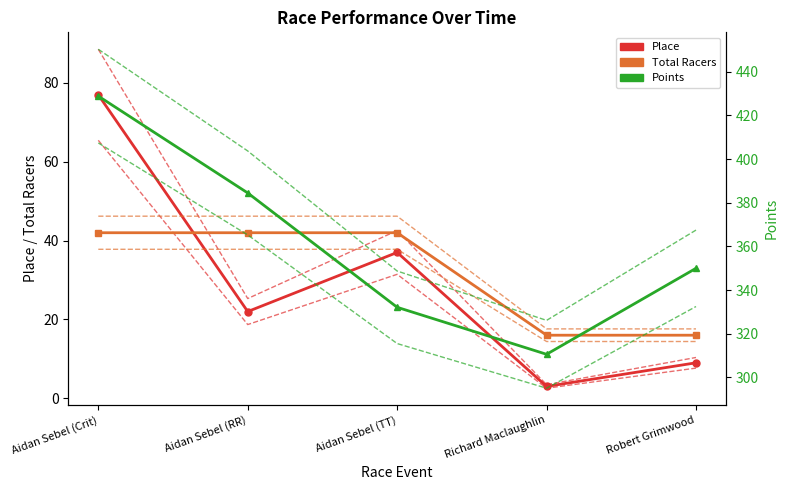

The Total Racers series shows 16.0 at Richard Maclaughlin. True or false?

True